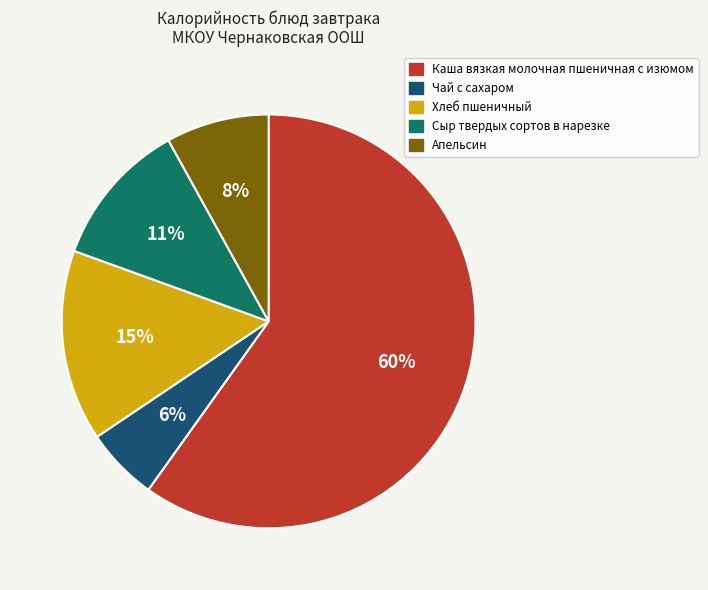

Do Хлеб пшеничный and Апельсин together represent more than half of the pie?

No